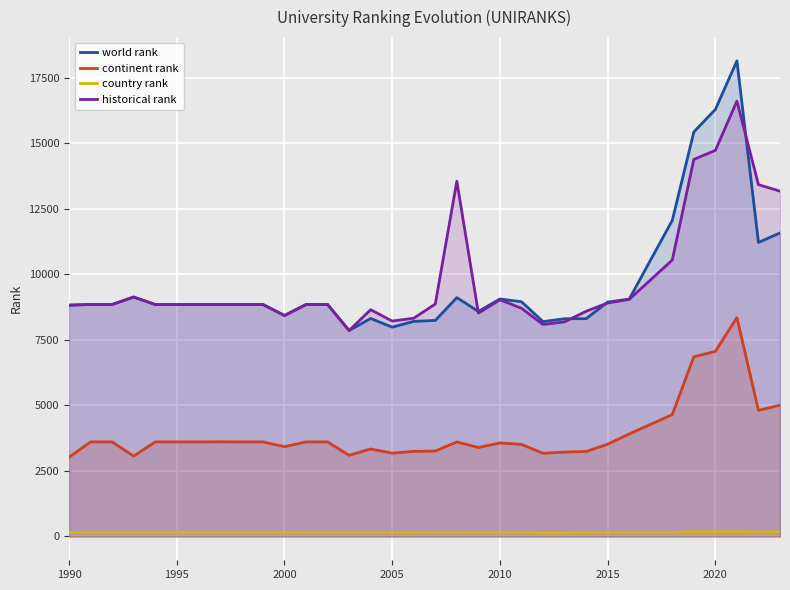

Rank the series by their maximum value, from lowest to highest.

country rank, continent rank, historical rank, world rank